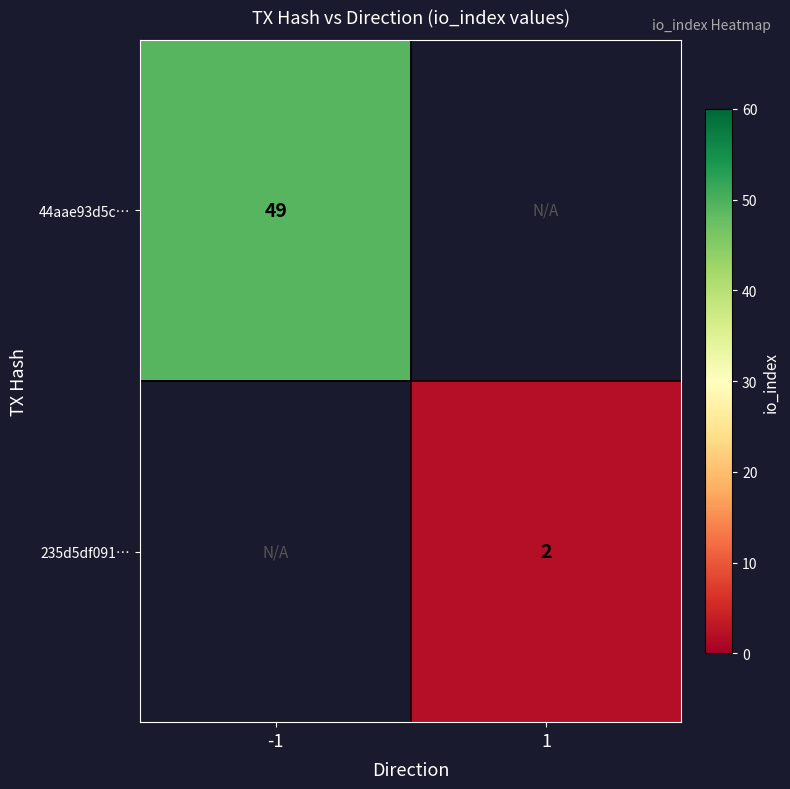

True or false: 235d5df091… has a value of 3 at 1.

False